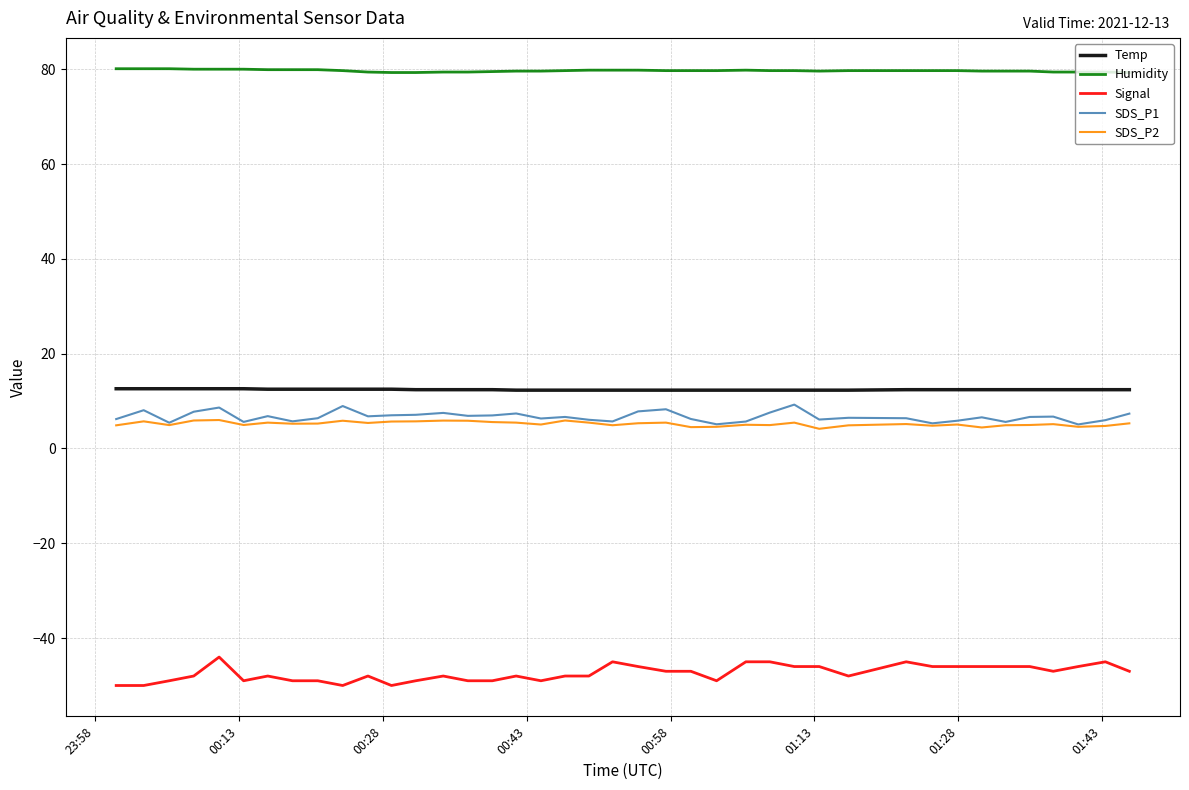

What are all the series names shown in the legend?

Temp, Humidity, Signal, SDS_P1, SDS_P2